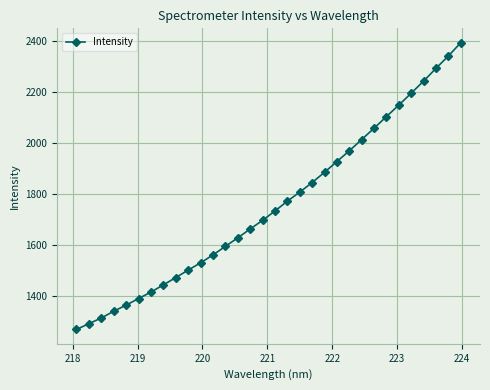

What is the maximum value shown in the chart?

2392.9